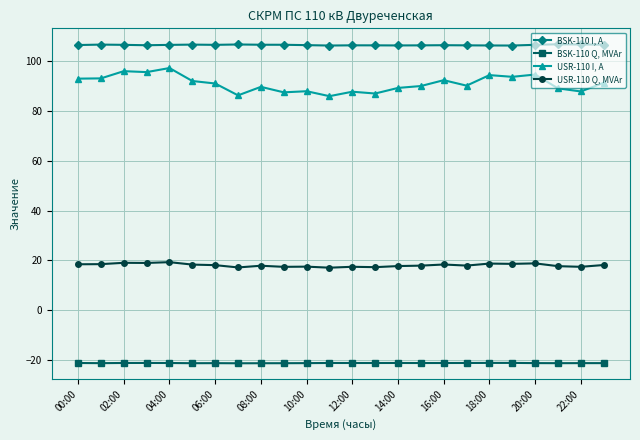

What is the average value of the BSK-110 I, A series?

106.4